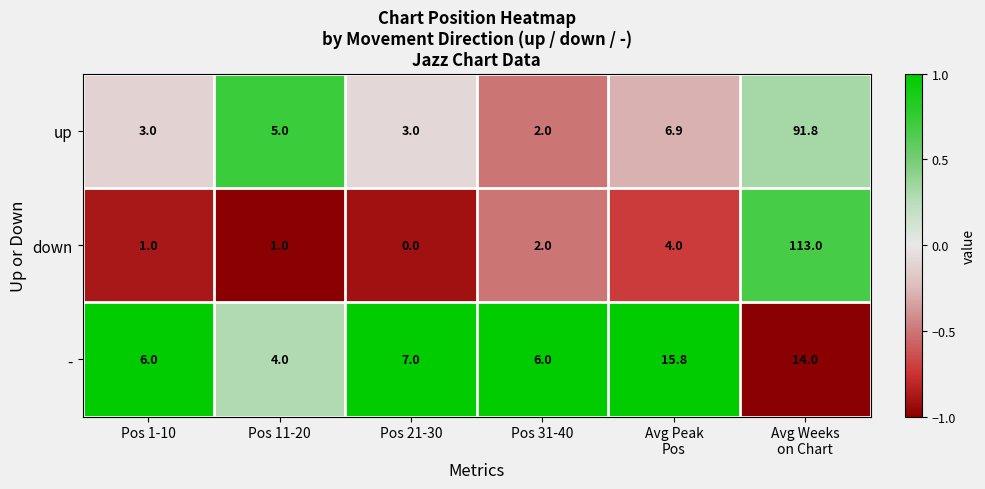

Reading left to right, list all the values displayed in this chart.

up: 3.0	5.0	3.0	2.0	6.9	91.8
down: 1.0	1.0	0.0	2.0	4.0	113.0
-: 6.0	4.0	7.0	6.0	15.8	14.0